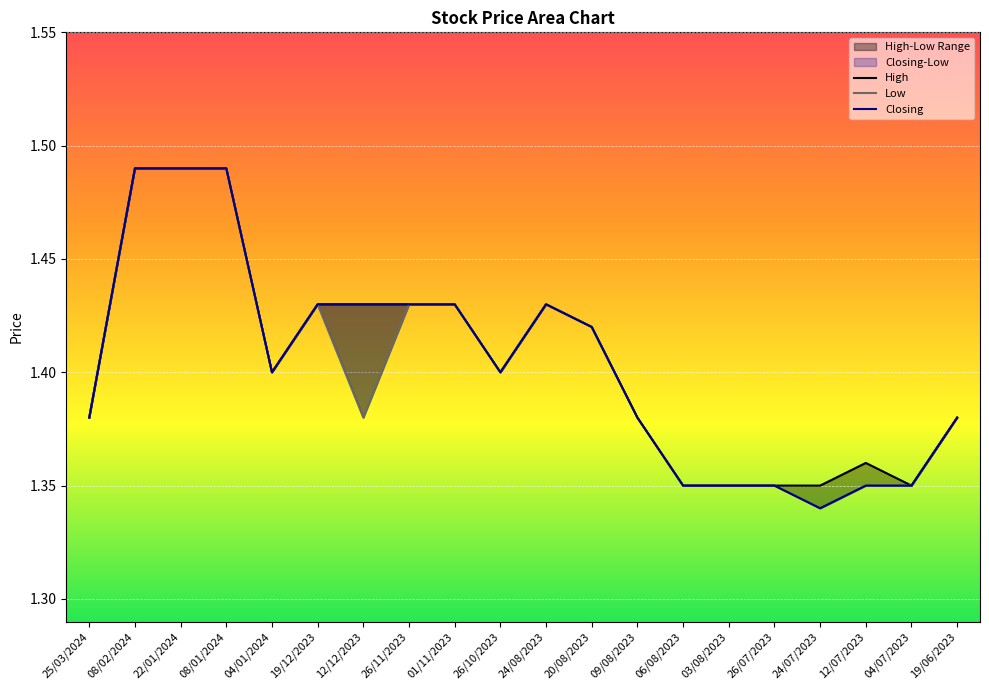

Where is the first local maximum for High?

24/08/2023